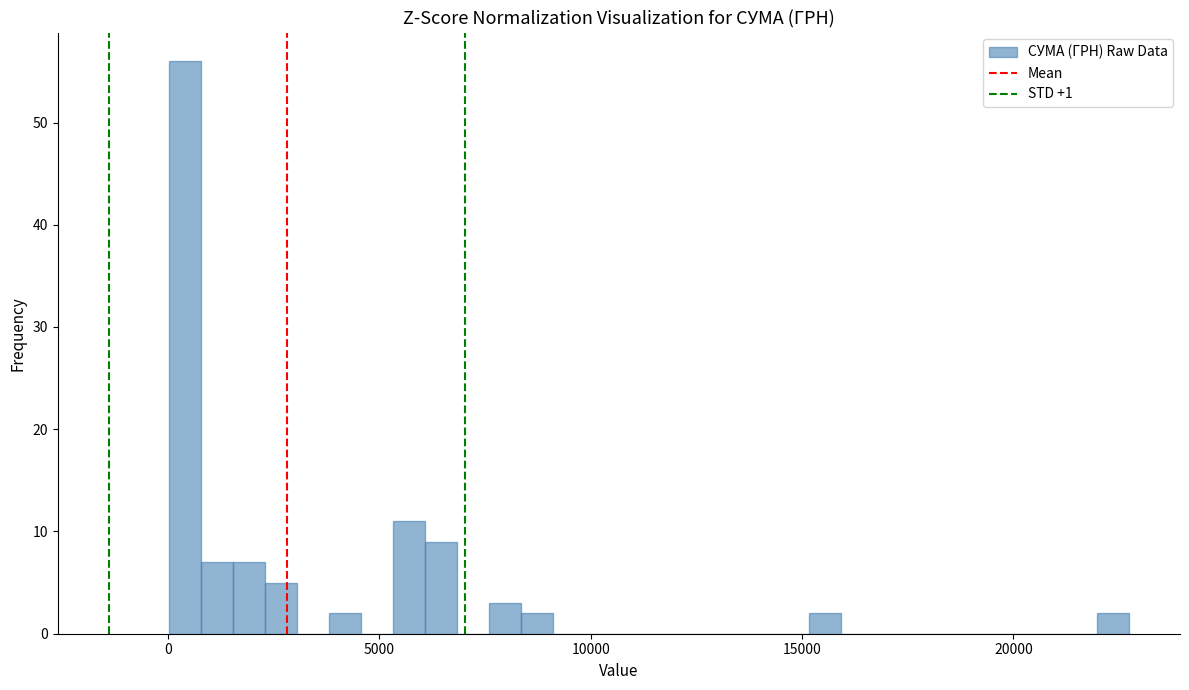

Around what value on the x-axis is the tallest bar? Give the approximate position of its centre, as read against the axis.

500